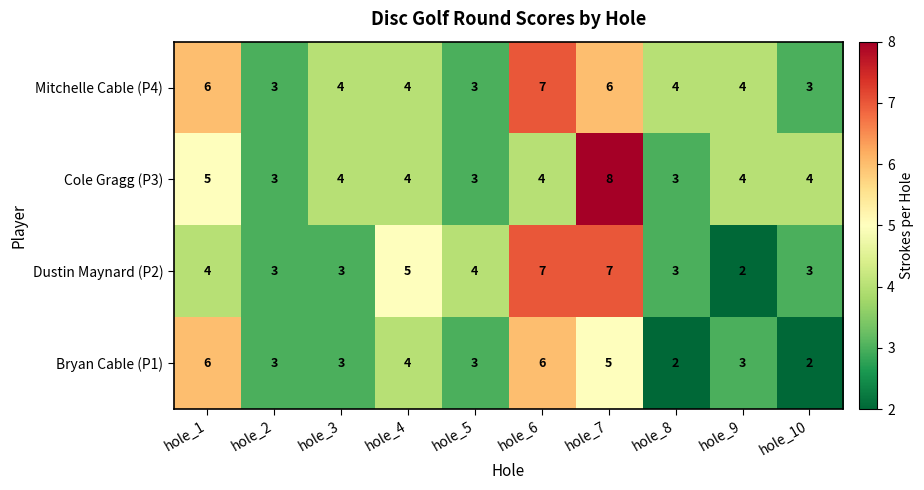

True or false: Mitchelle Cable (P4) has a value of 8 at hole_1.

False